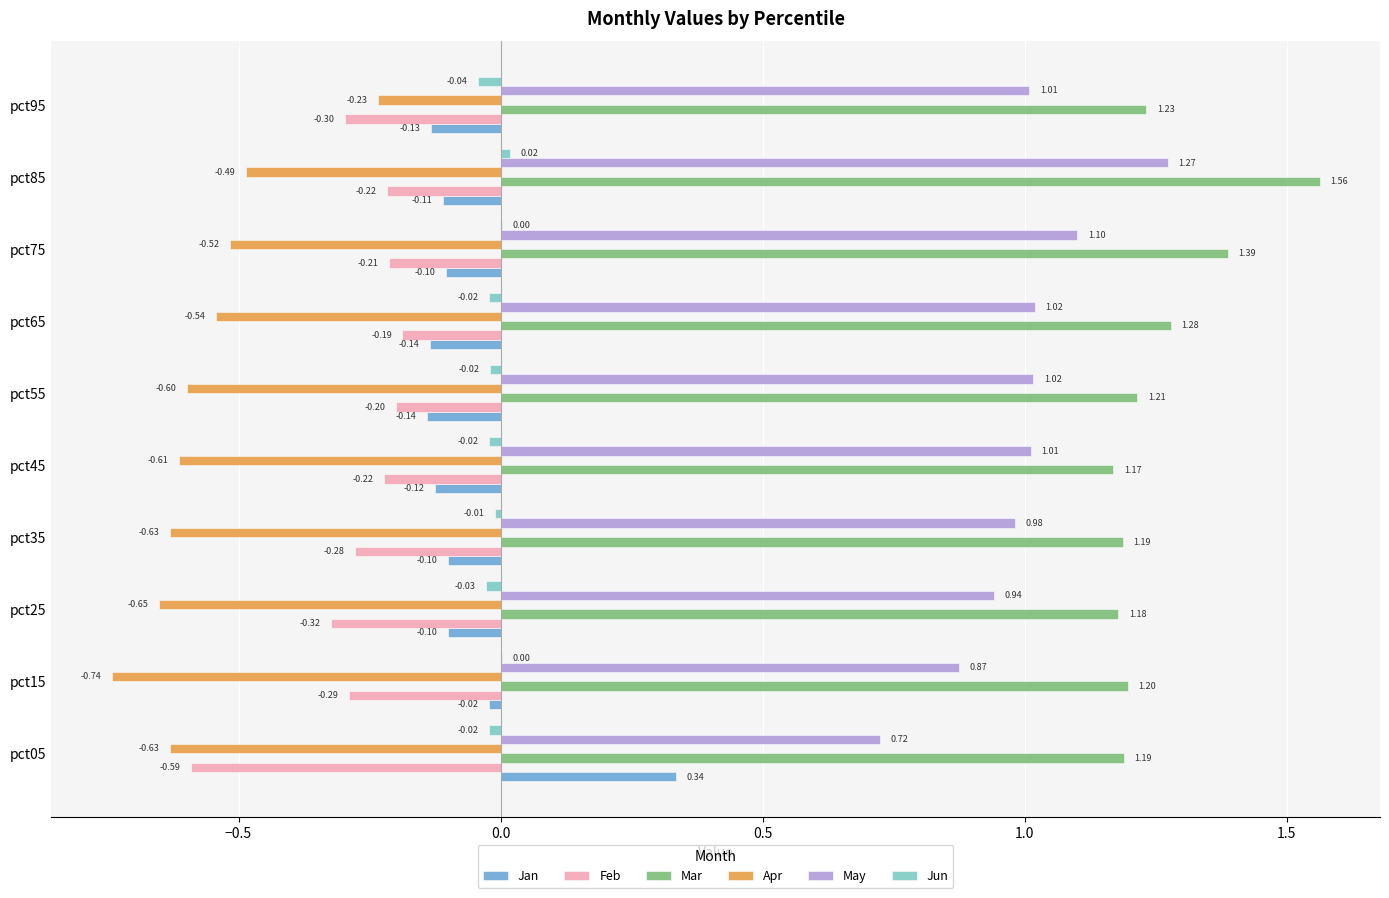

At which category is the sum across all series the highest?

pct85